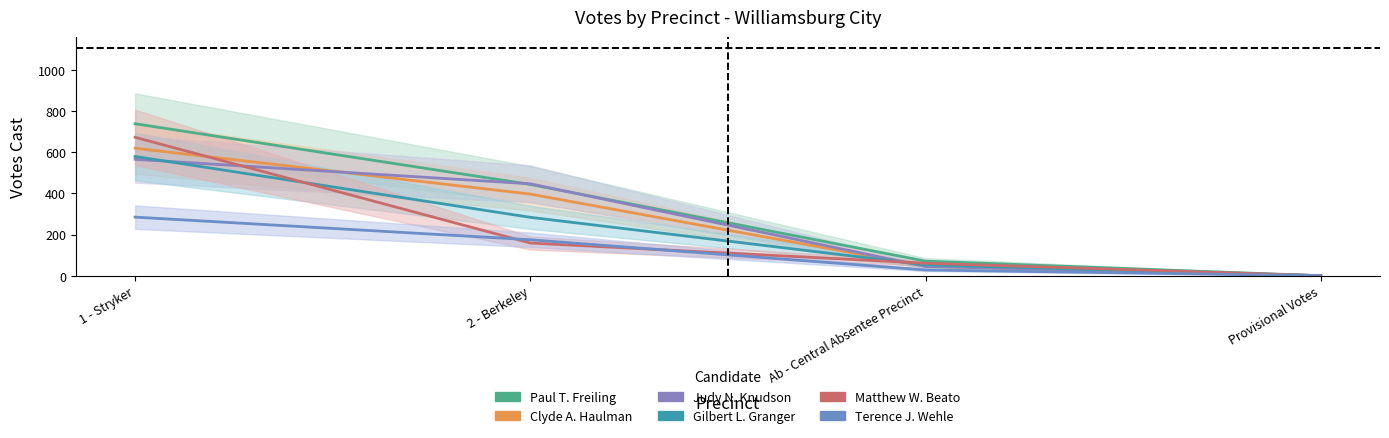

How many values in the Clyde A. Haulman series exceed 397?

1